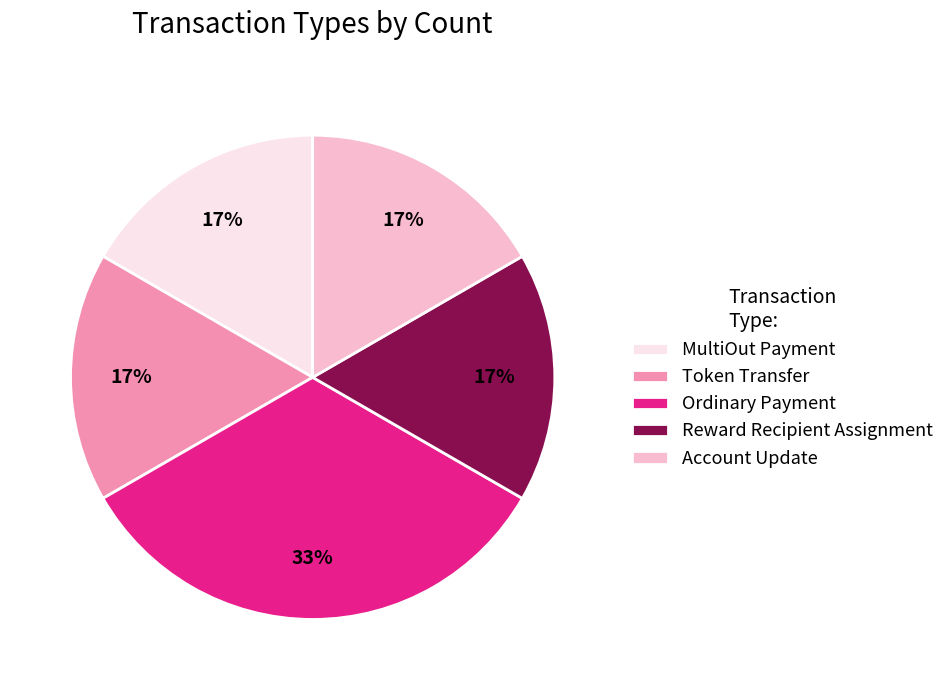

Which has a higher value, Ordinary Payment or Account Update?

Ordinary Payment